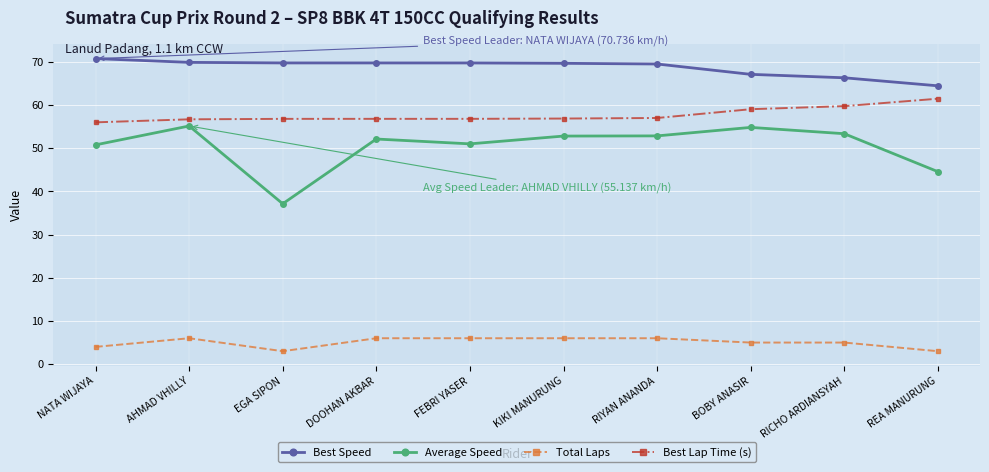

Between EGA SIPON and RIYAN ANANDA, which series saw the biggest shift?

Average Speed